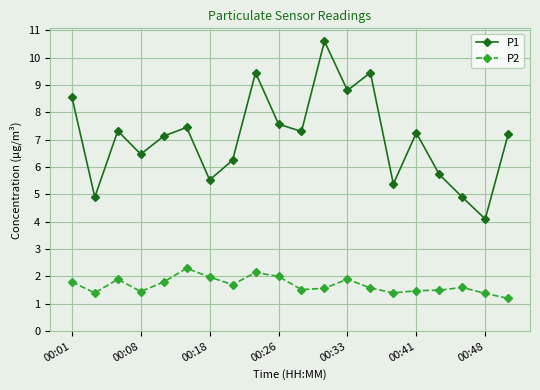

True or false: P1 and P2 cross at least once.

False